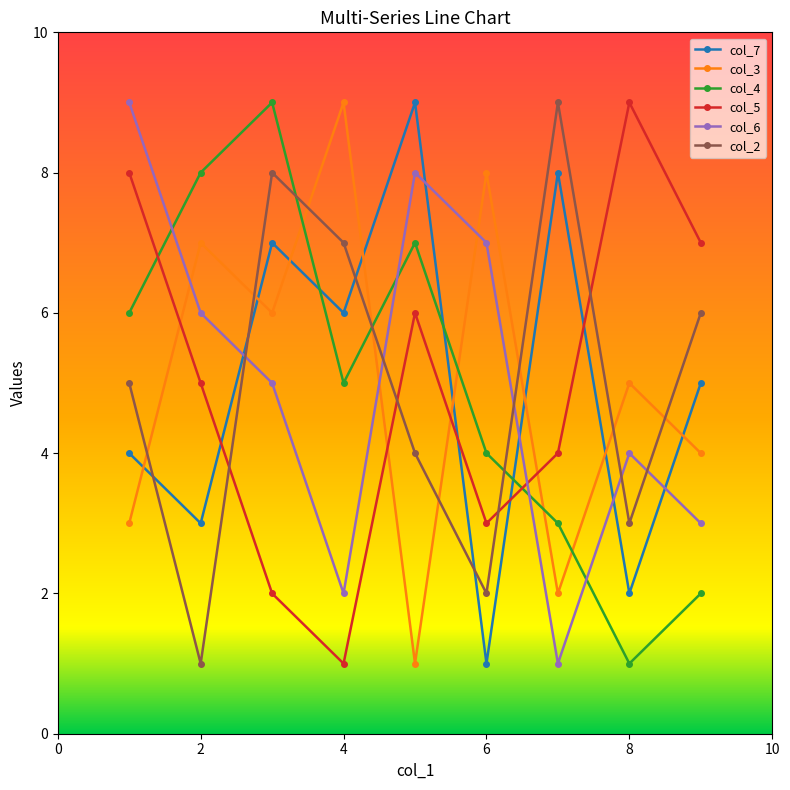

After their last crossing, which series has the higher values: col_2 or col_5?

col_5